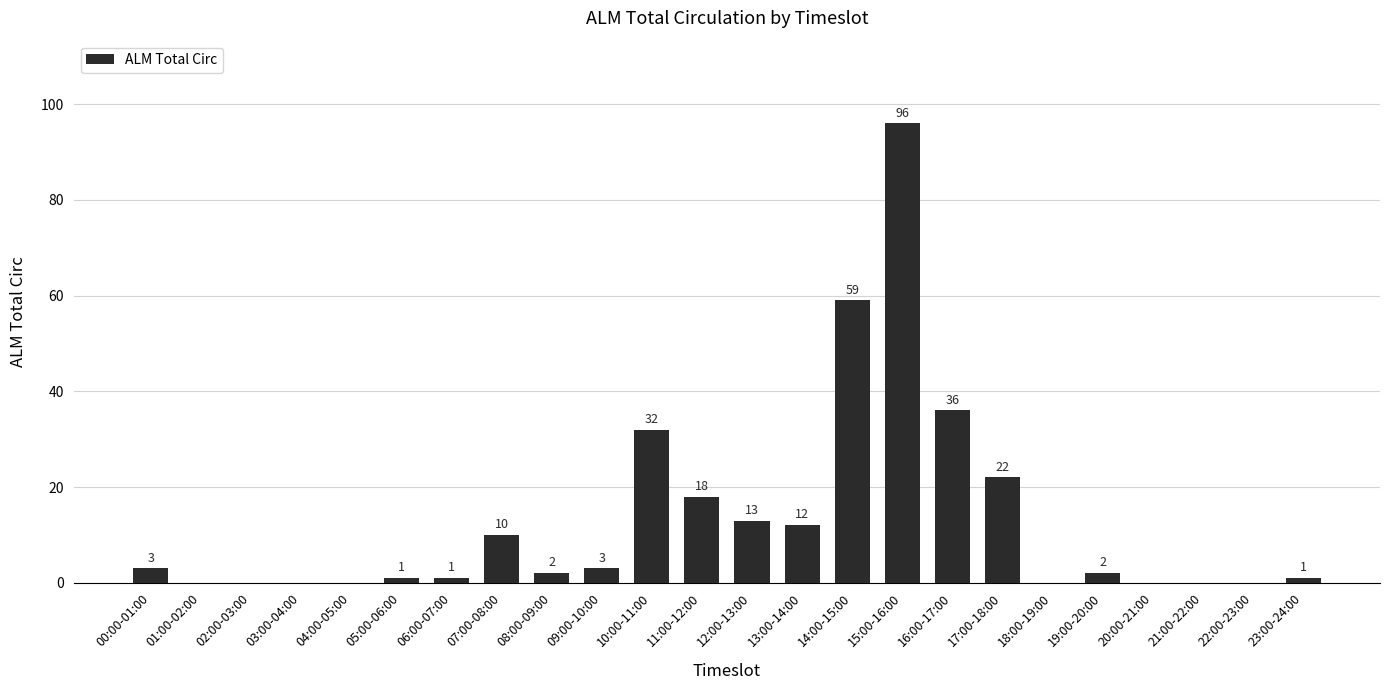

Which has a higher value, 21:00-22:00 or 14:00-15:00?

14:00-15:00